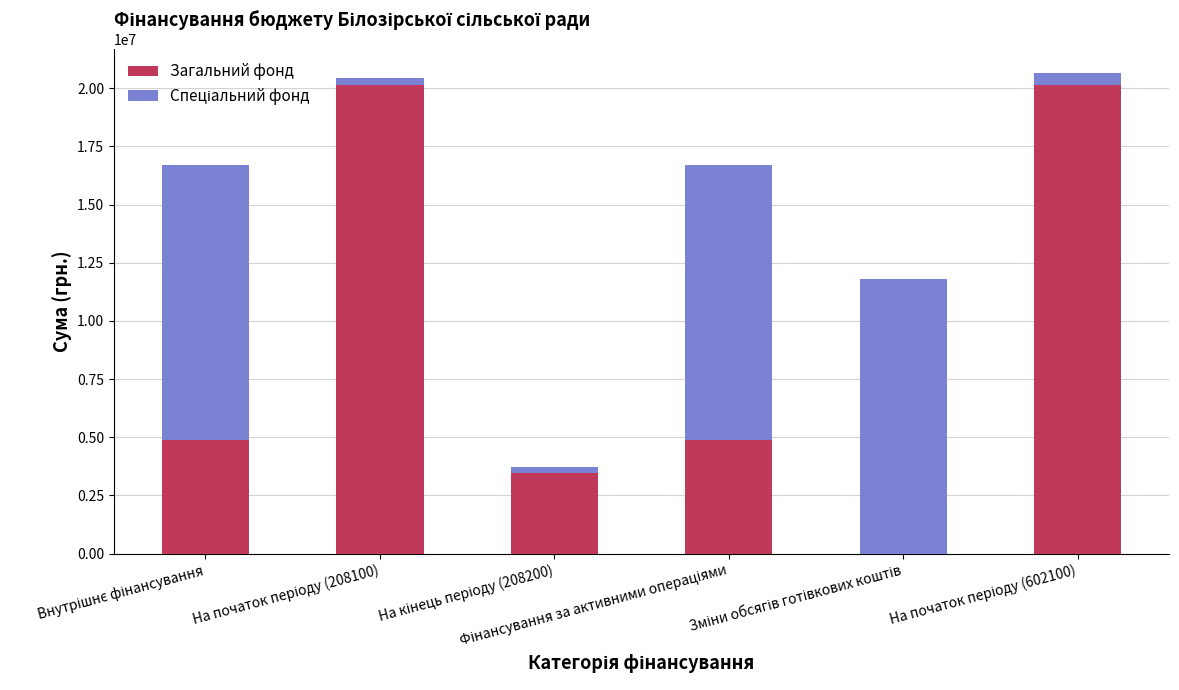

How many data points does each series have?

6